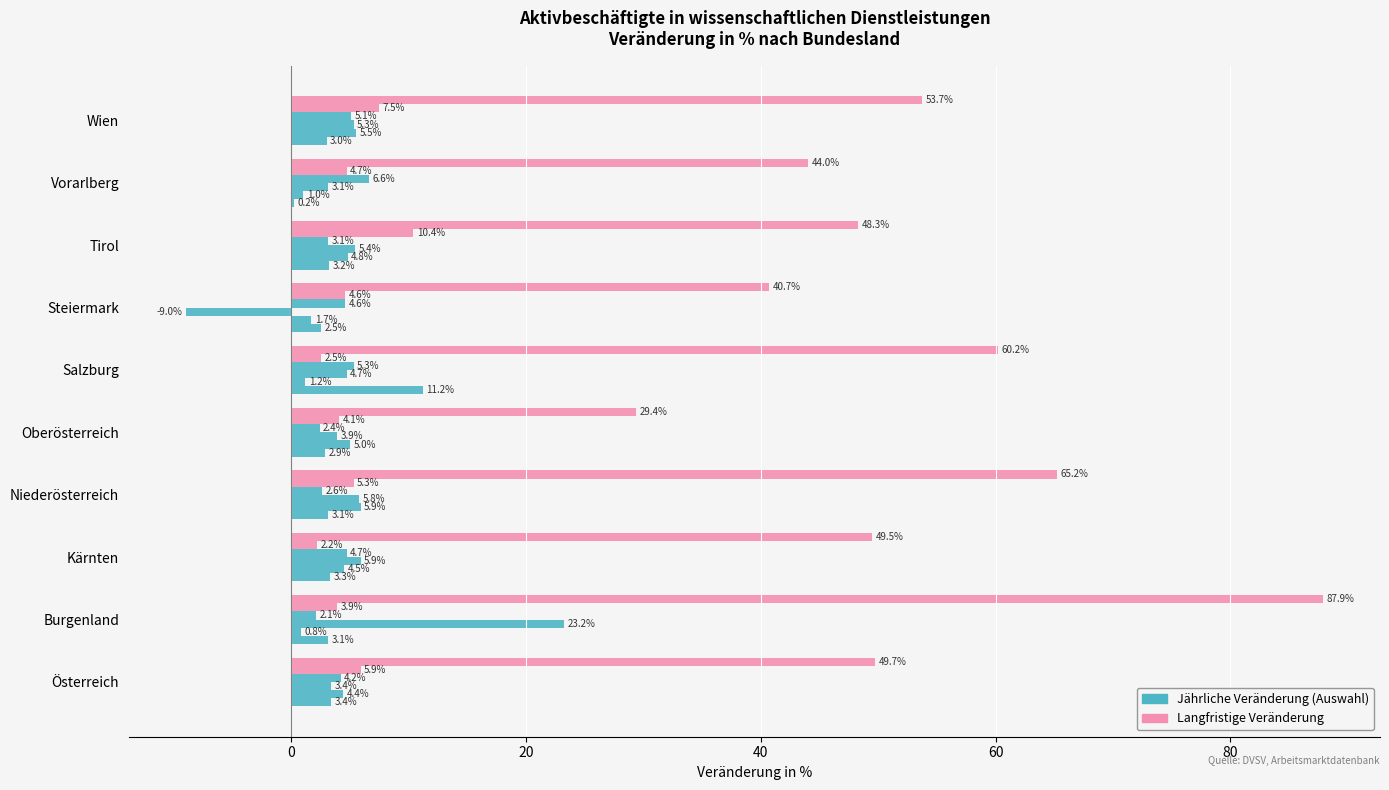

How many categories are shown in the chart?

10